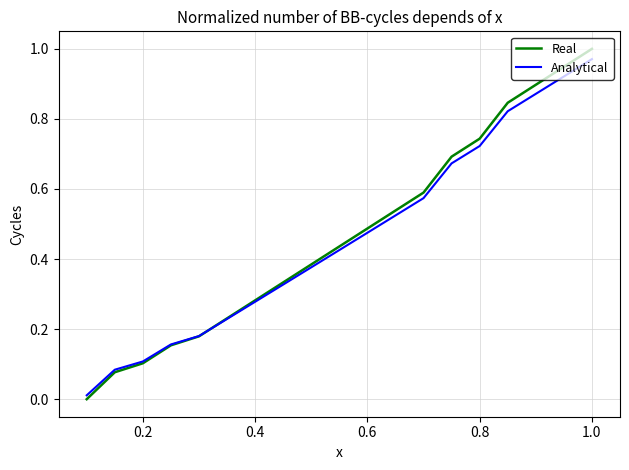

Which series has the largest range (max minus min)?

Real